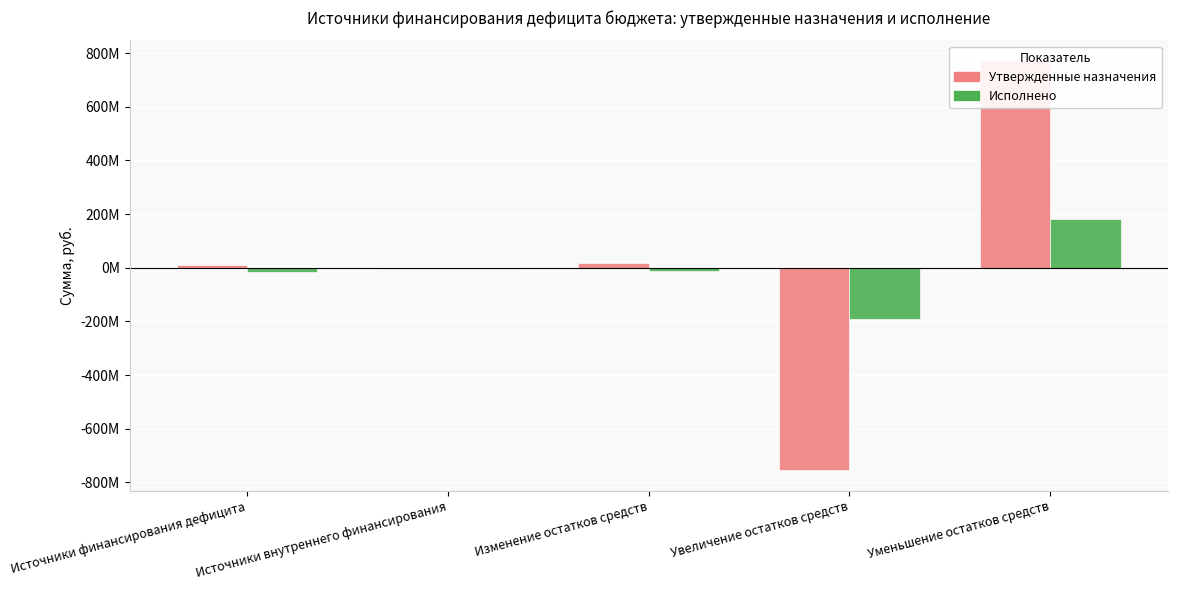

Where does the Утвержденные назначения series first go above 10940155?

Источники финансирования дефицита